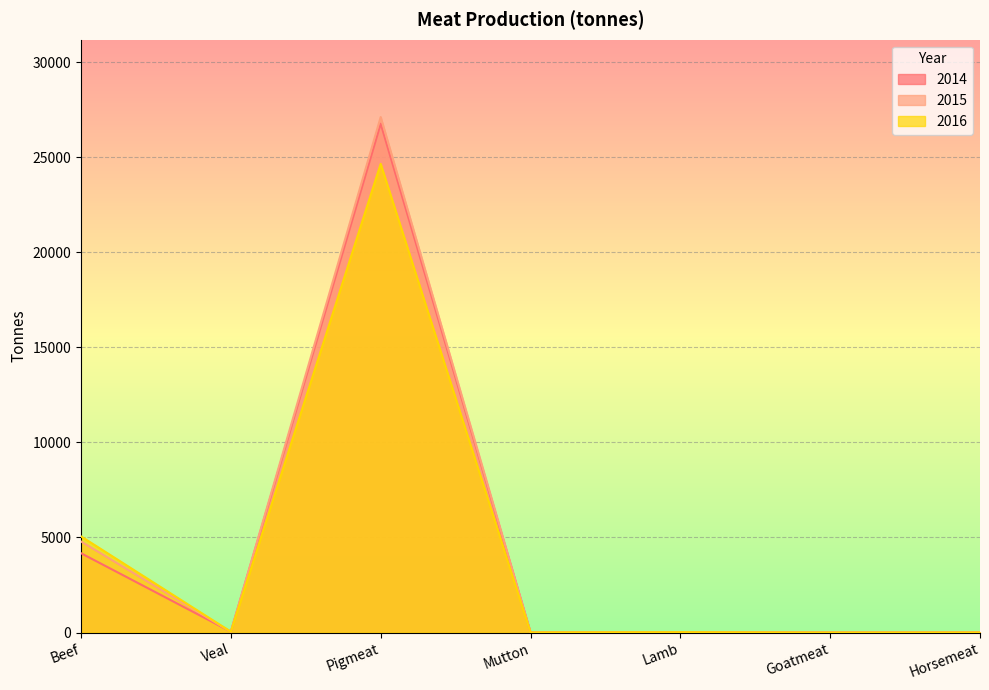

Between which two adjacent categories do 2015 and 2016 first intersect?

Veal and Pigmeat